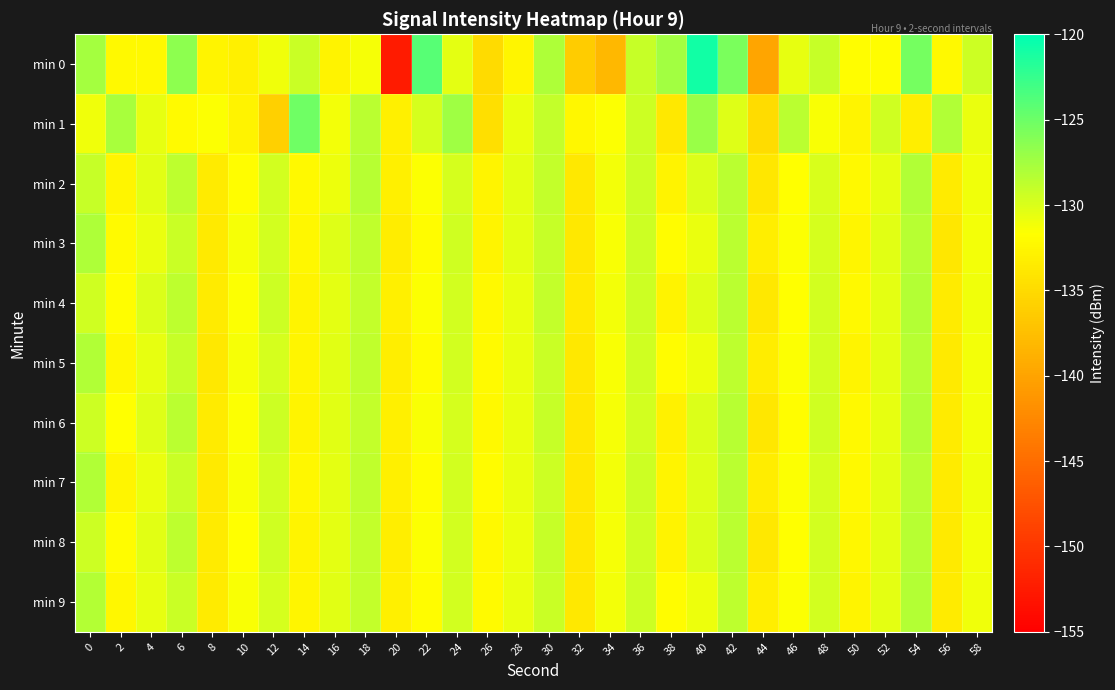

Which category has the lowest value across all series?

20